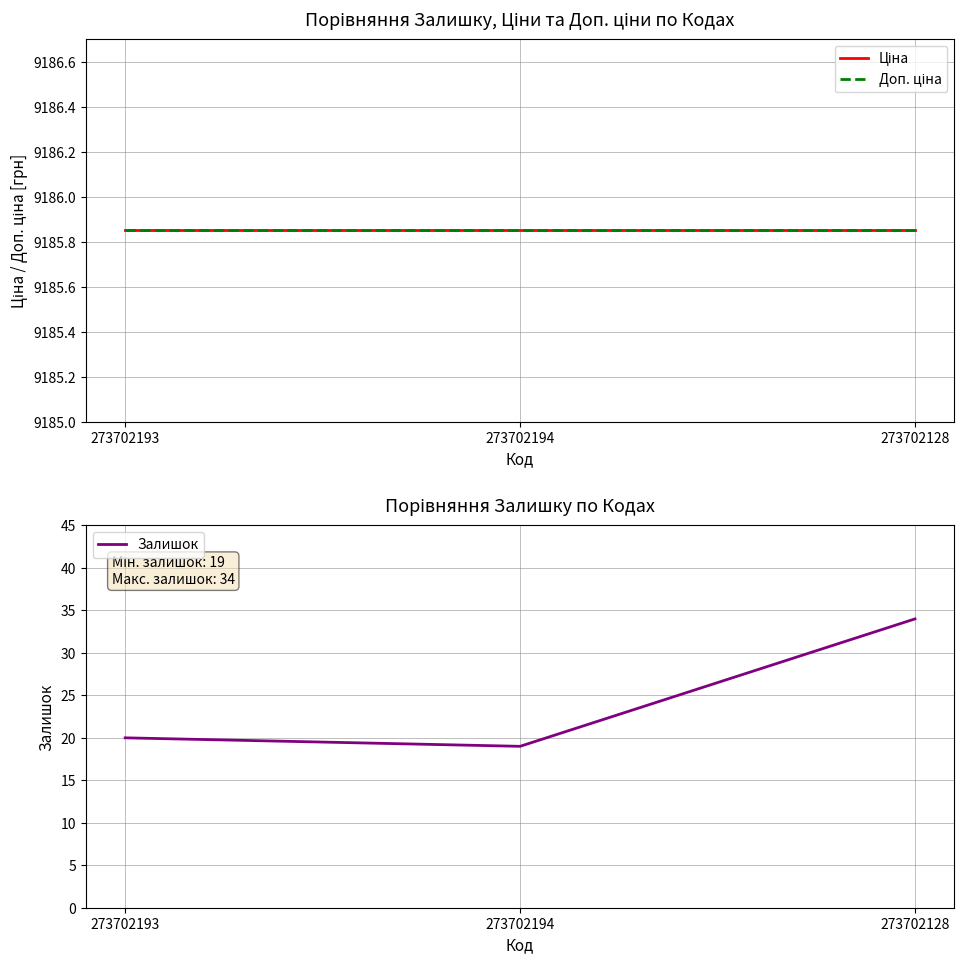

At which category is the sum across all series the highest?

273702128